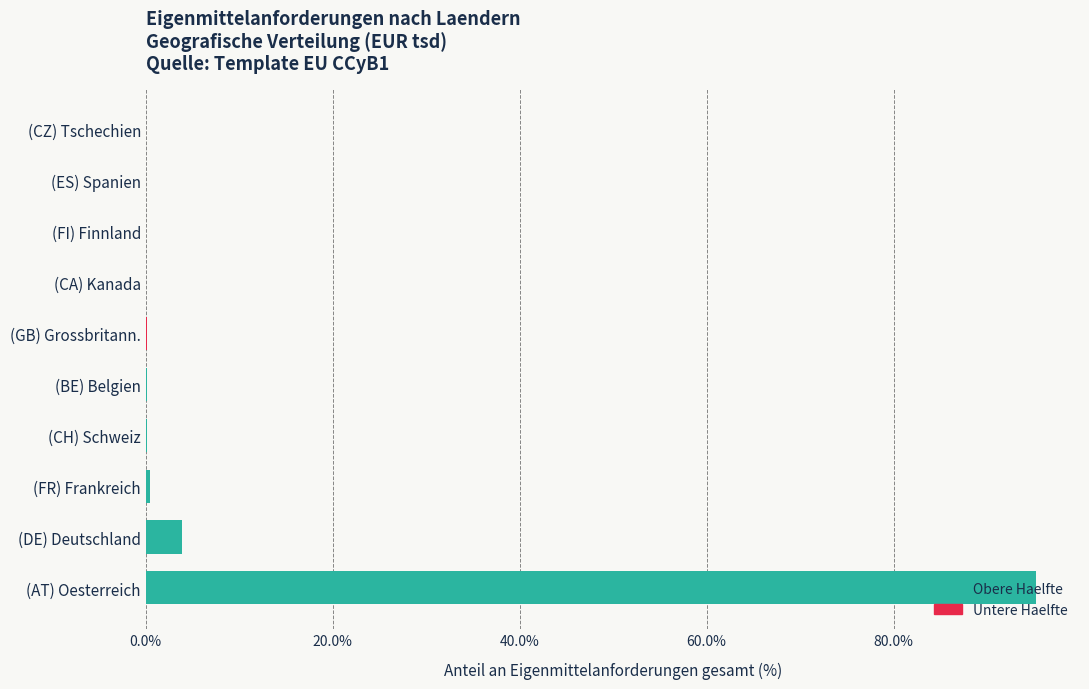

What is the greatest value displayed?

95.2